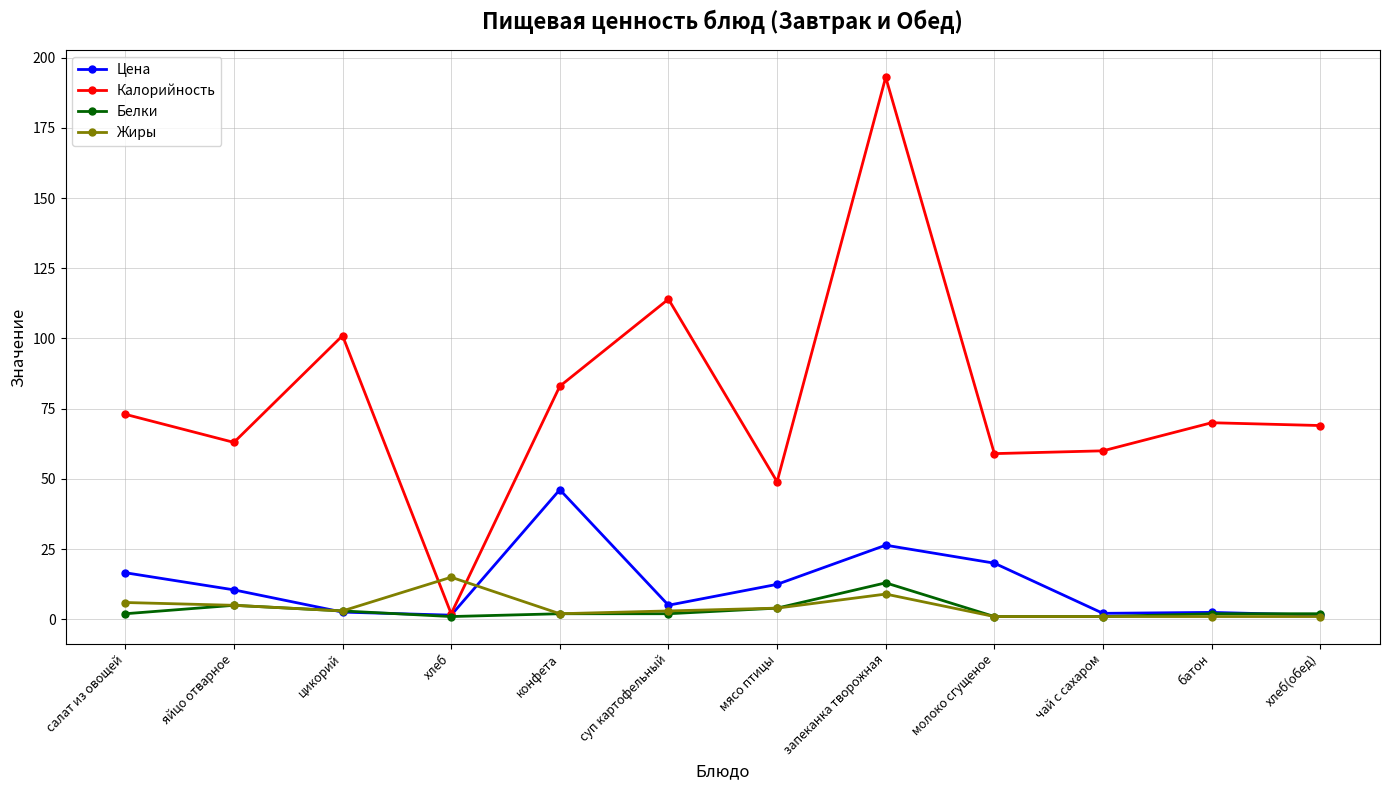

What is the difference between the maximum and minimum values in the Белки series?

12.0